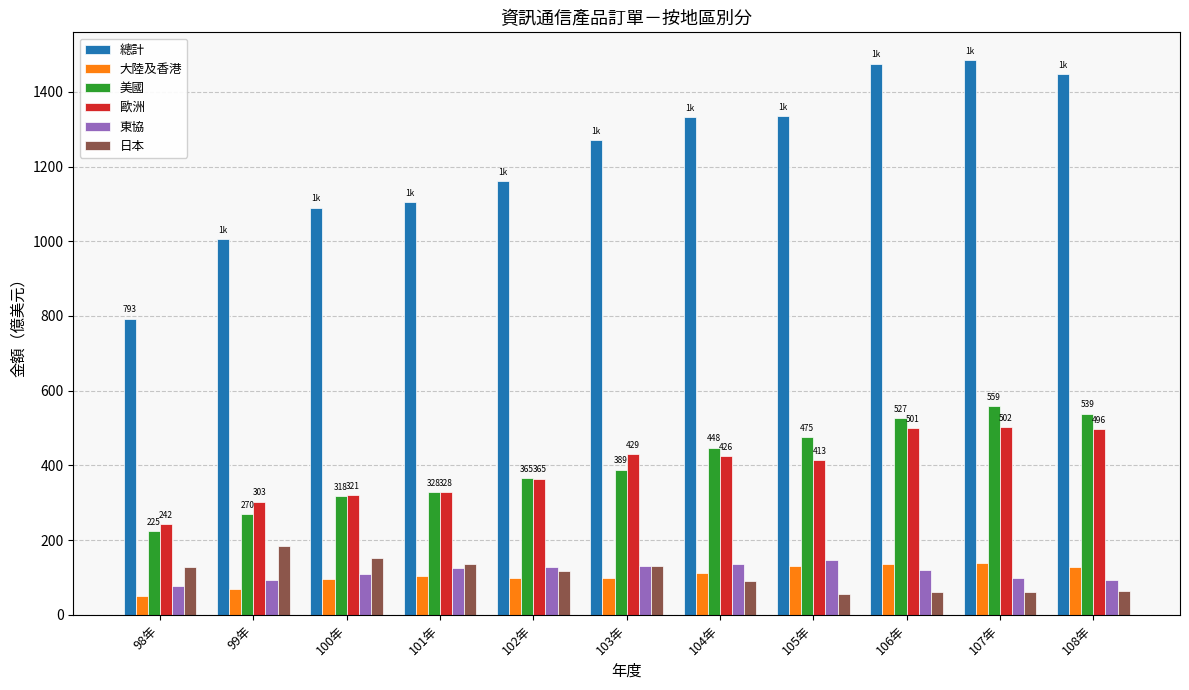

How many categories are shown in the chart?

11